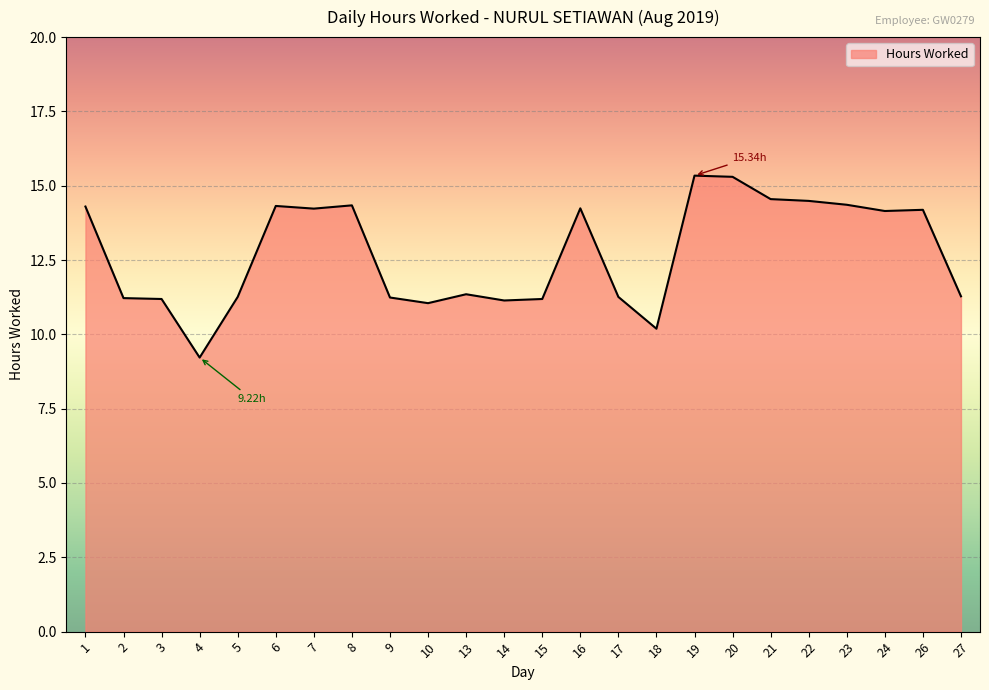

Which has a higher value, 10 or 23?

23